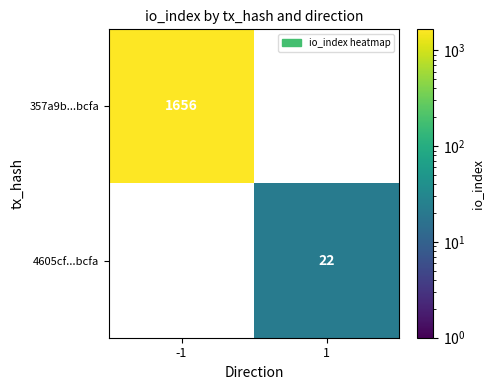

What is the difference between the maximum and minimum values in the 357a9b...bcfa series?

1656